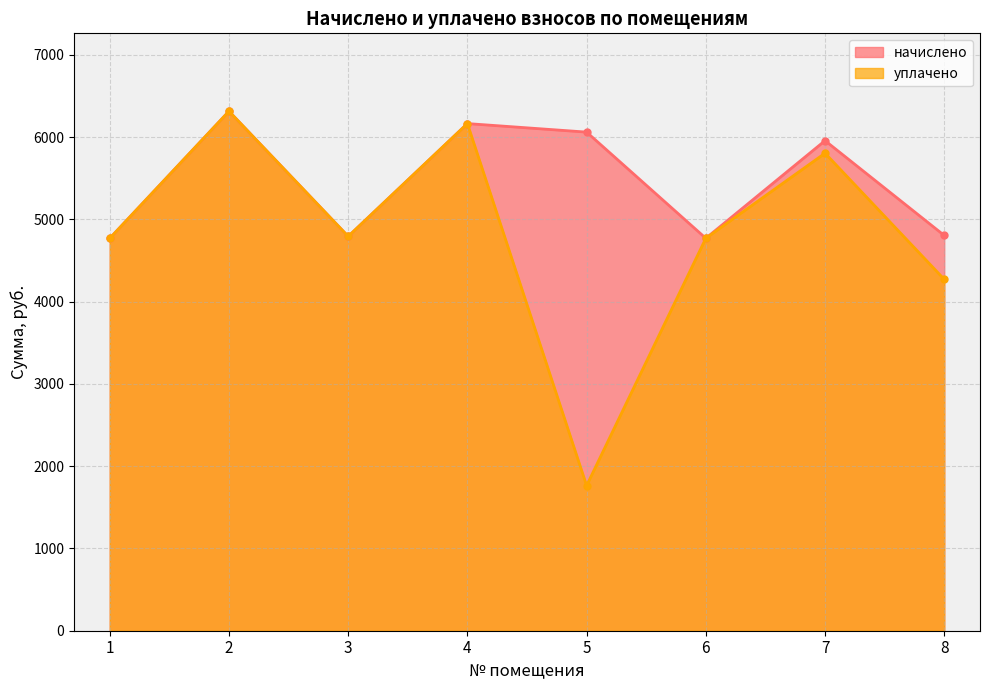

Between 2 and 3, which series saw the biggest shift?

начислено